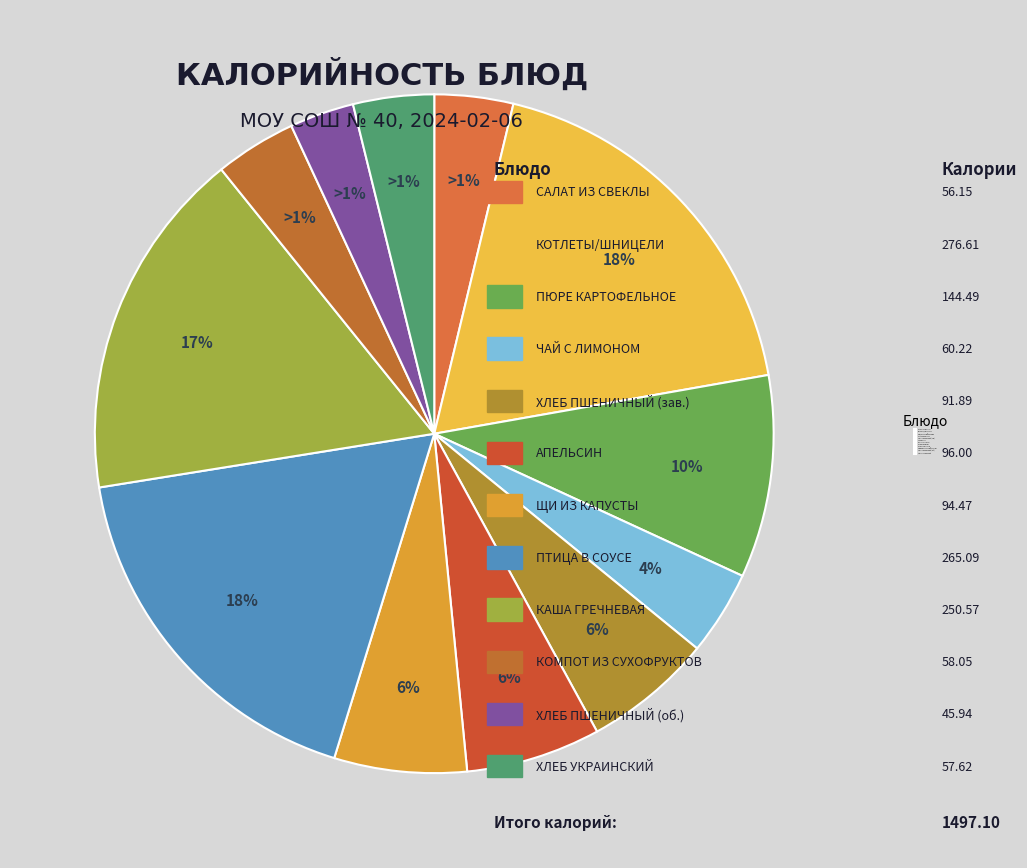

What is the smallest slice in the pie chart?

ХЛЕБ ПШЕНИЧНЫЙ (обед)